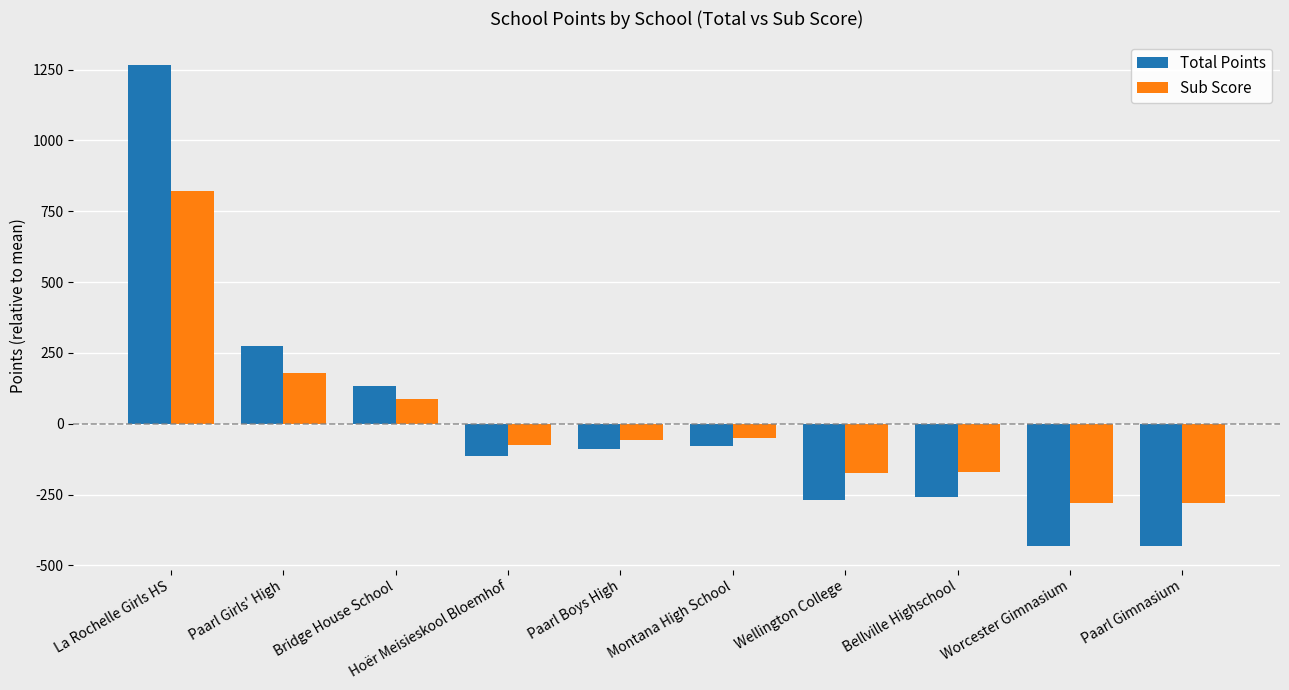

List the series in order of their peak value, highest first.

Total Points, Sub Score